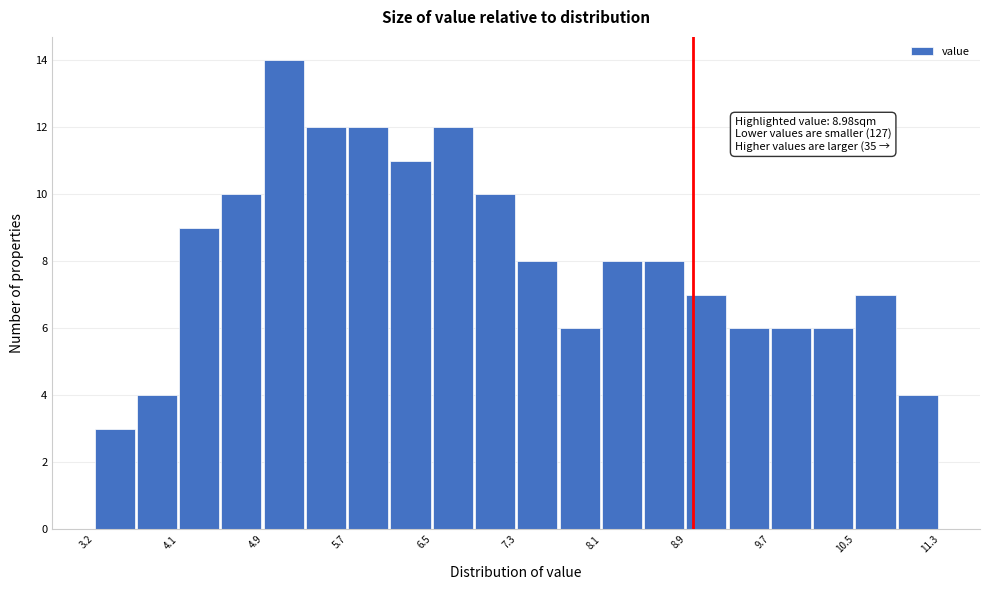

Over which range of the x-axis is the bar tallest?

4.9 to 5.3